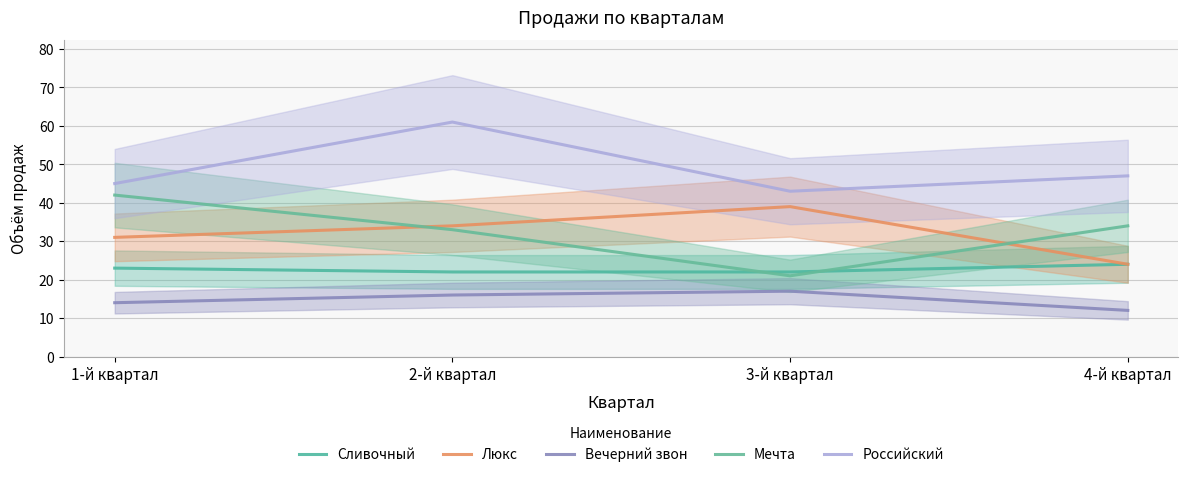

True or false: Мечта and Вечерний звон cross at least once.

False